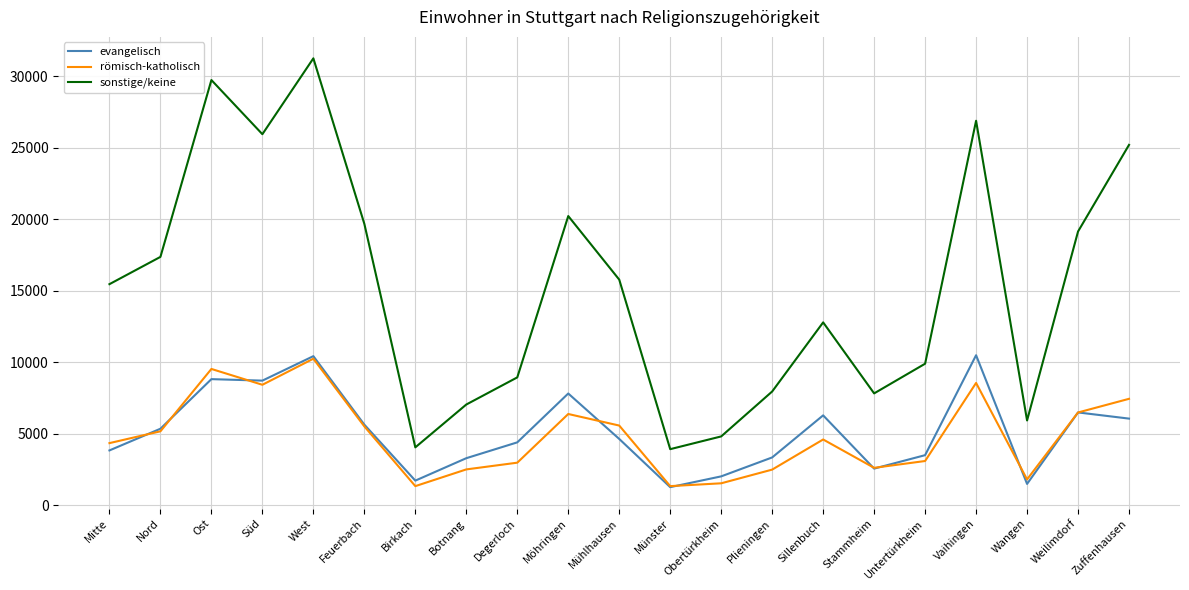

Which series has the largest range (max minus min)?

sonstige/keine